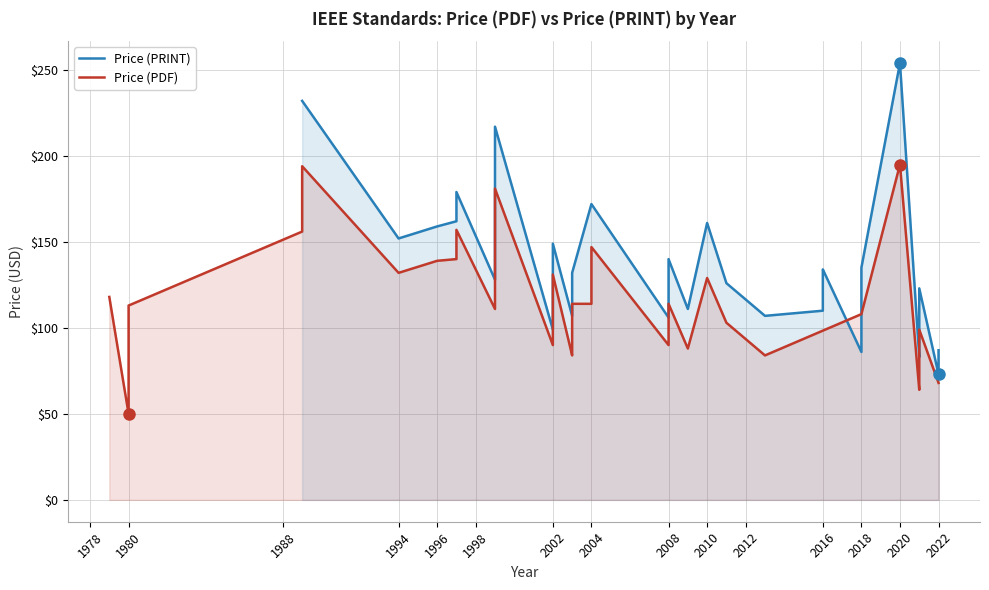

At which label is Price (PDF) closest to 122?

1978